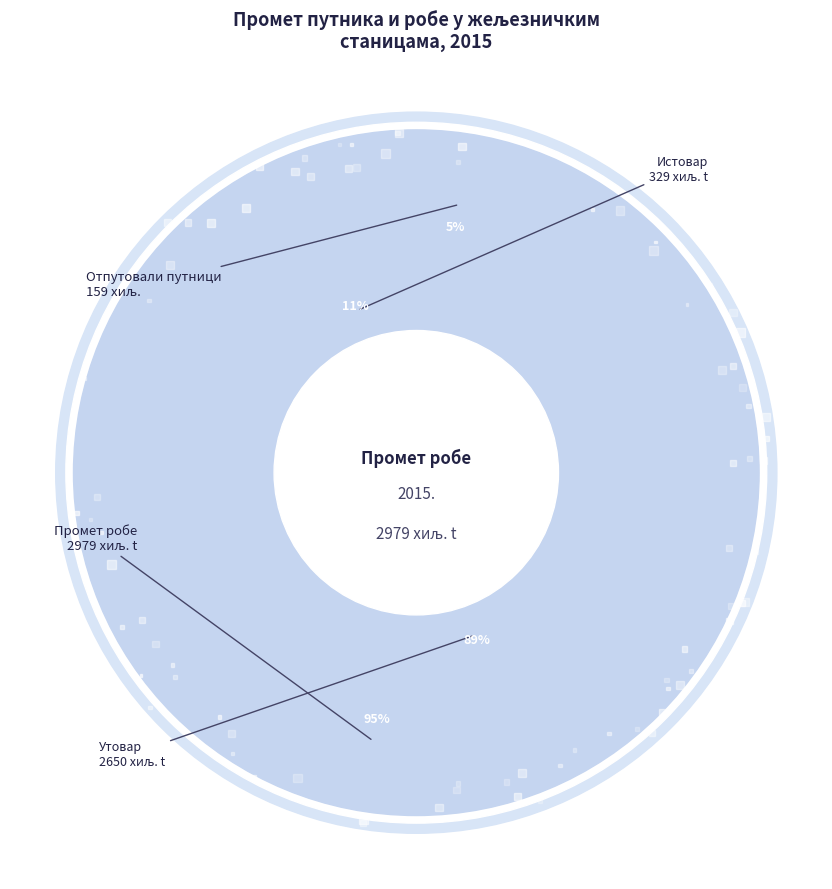

To the nearest percent, what is the difference between the Утовар and Истовар slice percentages?

78%